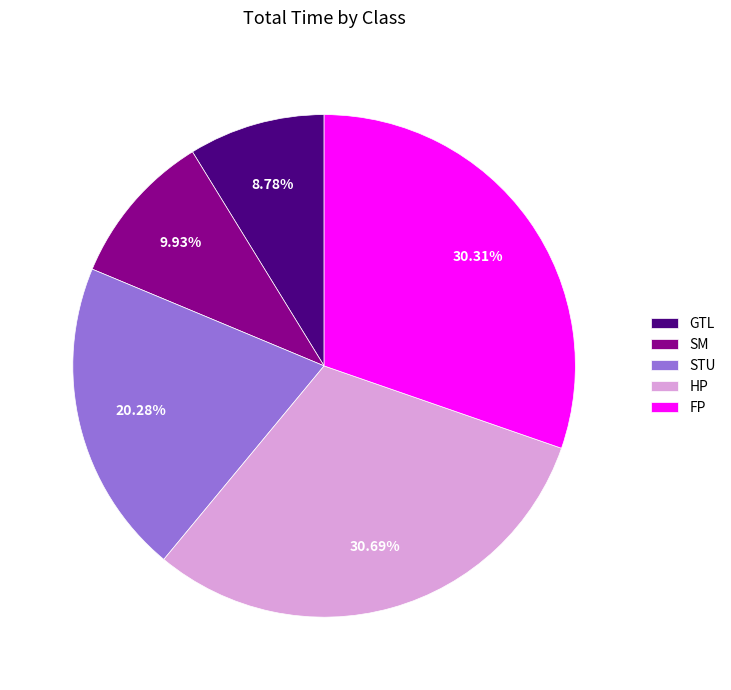

Which has a higher value, SM or GTL?

SM